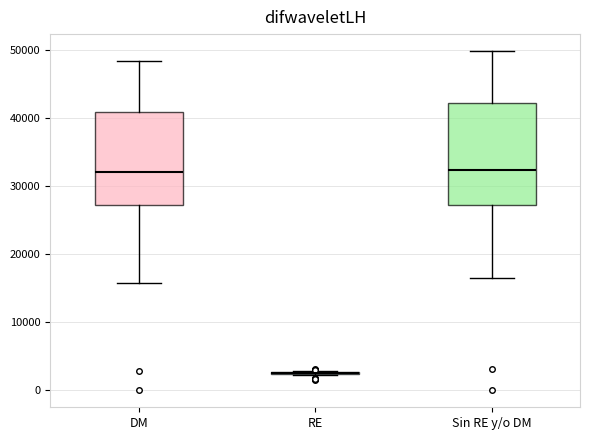

Reading left to right, transcribe this box plot: for each box, give where its median line is, the range the box spans, and where its two whiskers end, as read against the y-axis. The values are not printed on the chart, so give them approximately, as read against the axis.

DM: median 32000, box 27000 to 41000, whiskers 16000 to 48000
RE: box collapsed to a line at 3000, whiskers 2000 to 3000
Sin RE y/o DM: median 32000, box 27000 to 42000, whiskers 17000 to 50000